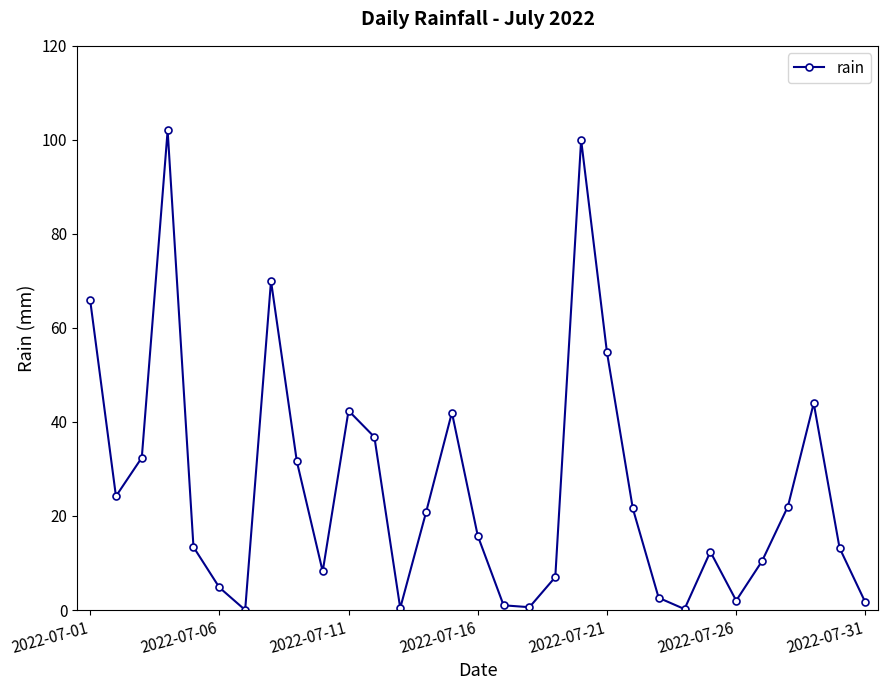

How many interior local peaks (higher than both neighbors) does the data have?

7